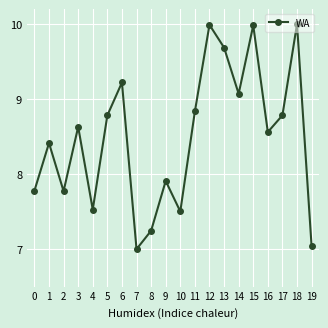

Is it true that the value at 15 is 10.0?

True